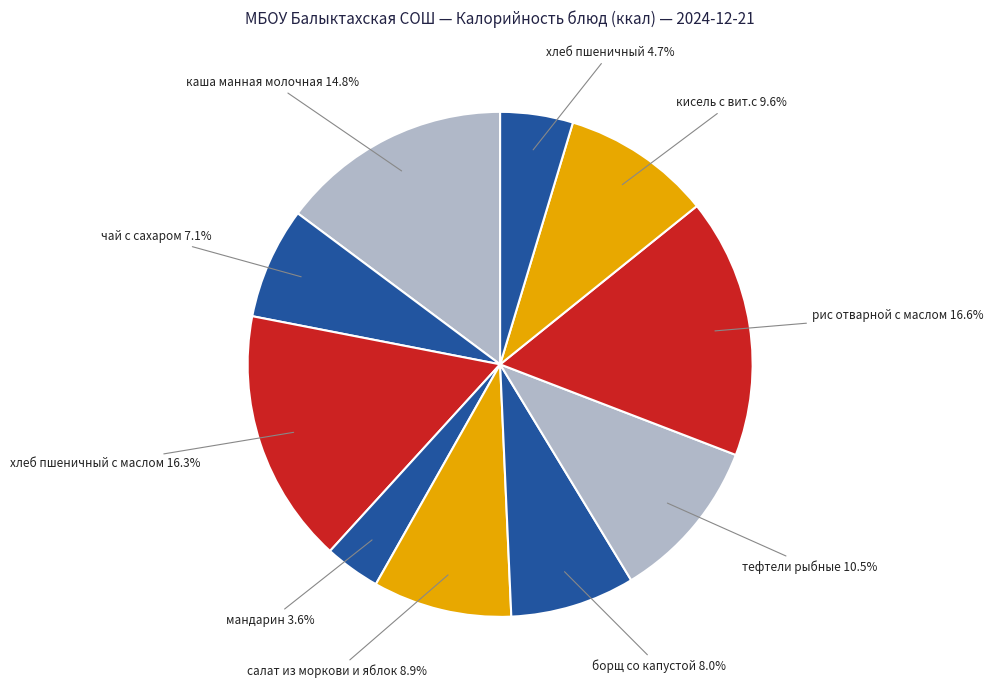

To the nearest percent, what is the combined percentage of хлеб пшеничный с маслом and борщ со капустой?

24%